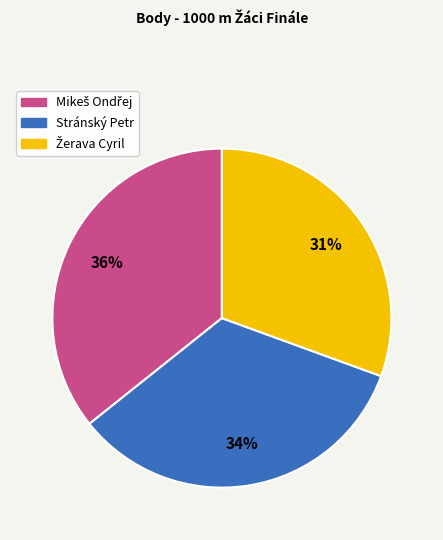

To the nearest percent, what is the average slice percentage?

33%